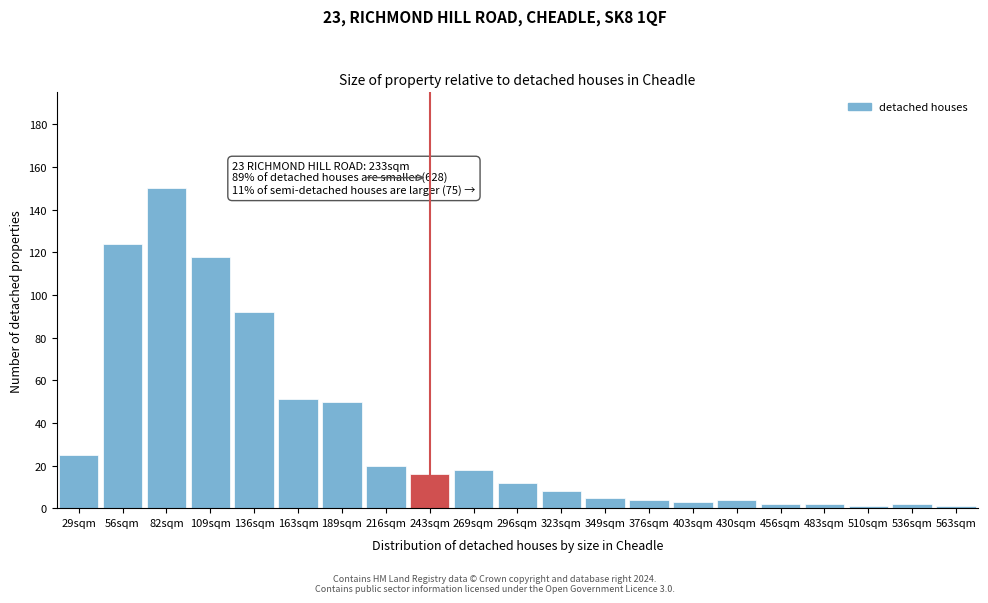

Reading right to left, extract all data points from this chart.

1	2	1	2	2	4	3	4	5	8	12	18	16	20	50	51	92	118	150	124	25